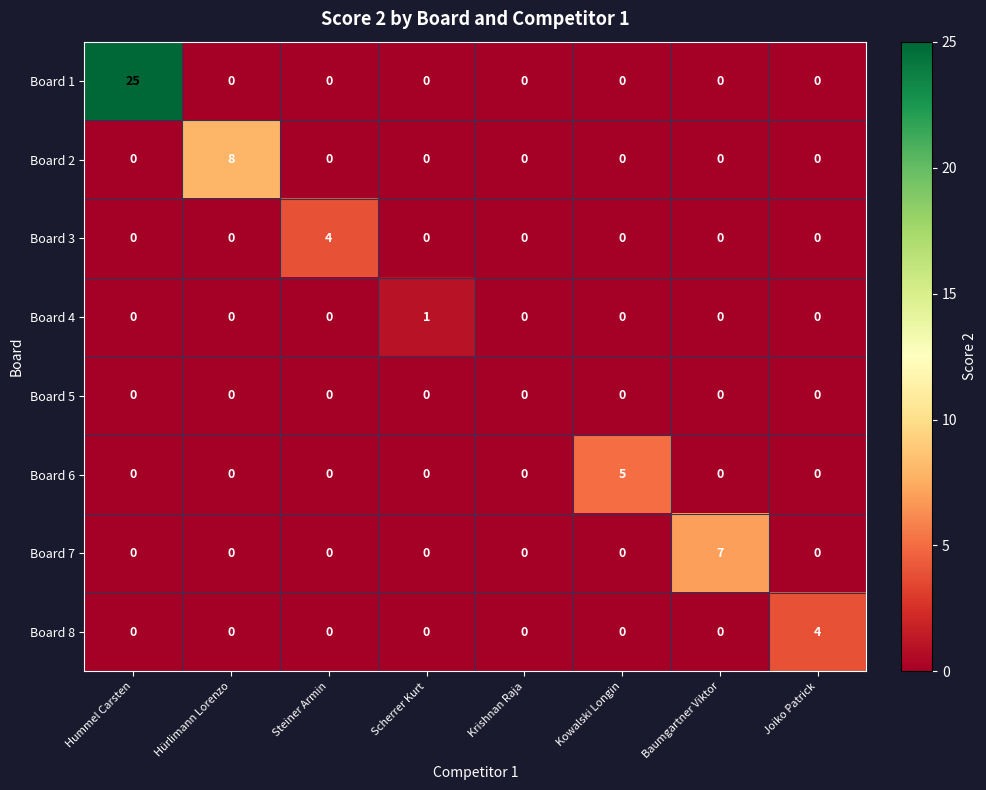

How many values in the Board 1 series exceed 0?

1